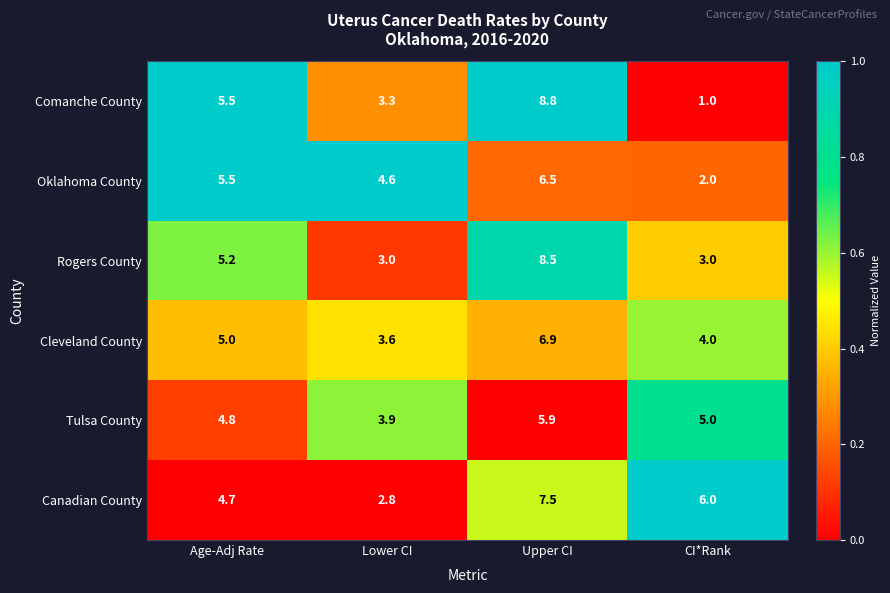

How many distinct data groups are displayed?

6